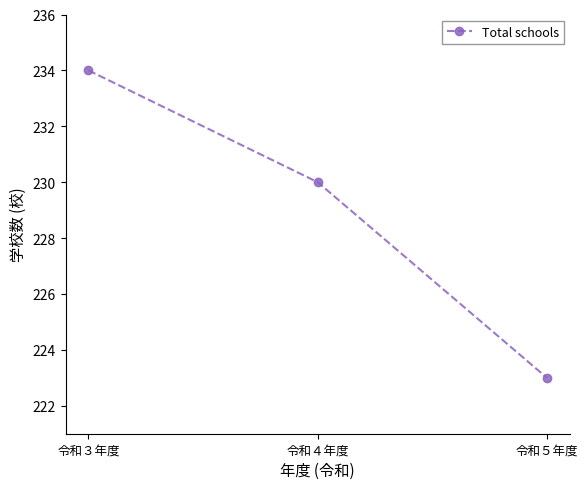

Which category has the lowest value across all series?

令和５年度